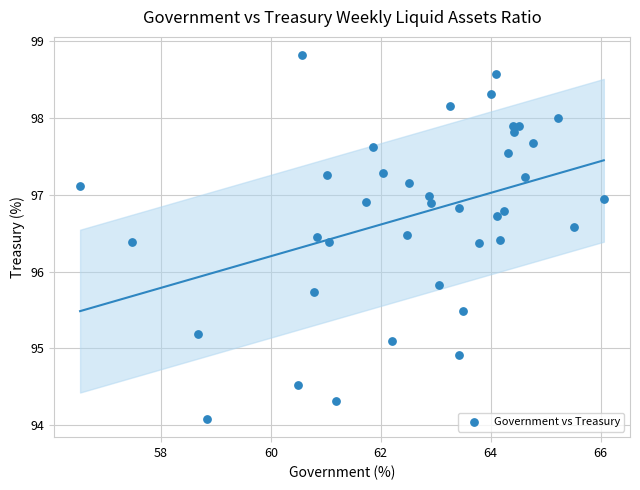

What Y value in the scatter plot is closest to 96?

95.8